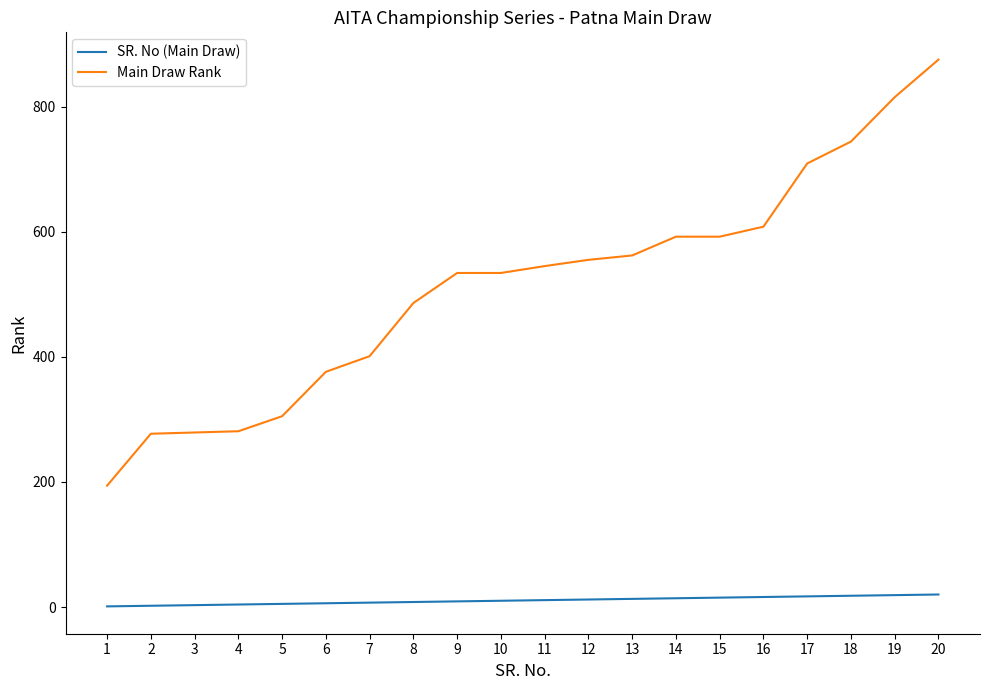

Is the value of Main Draw Rank at 20 greater than the value of SR. No (Main Draw) at 3?

Yes